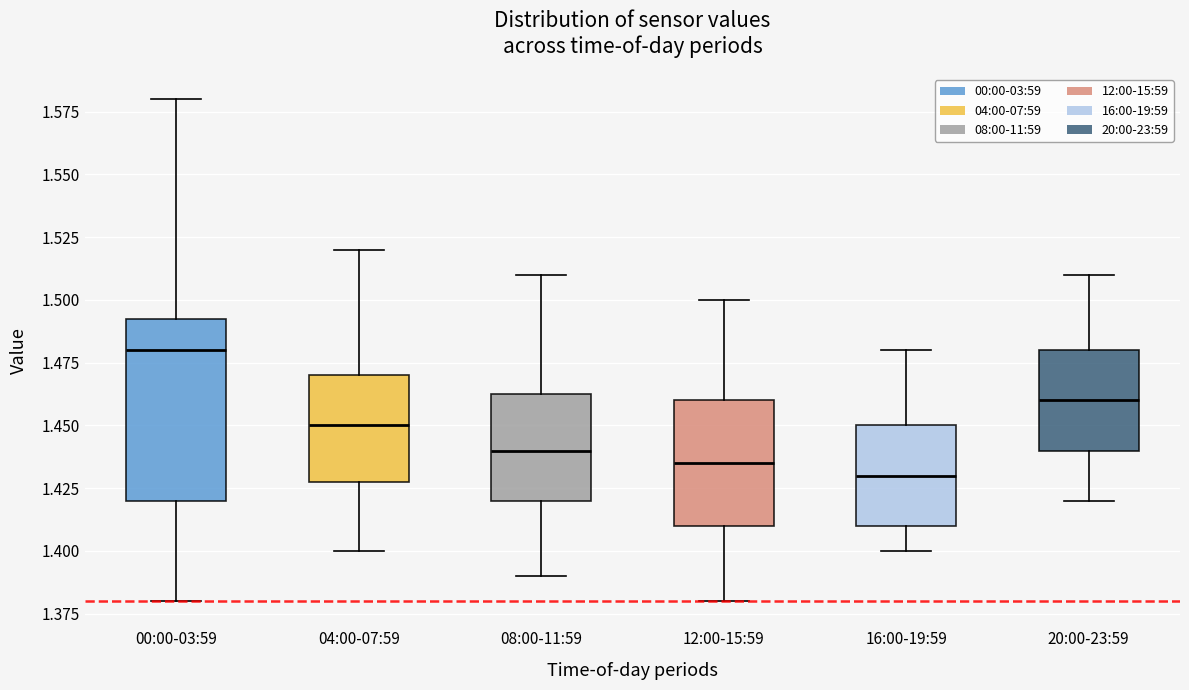

Which box is the tallest, from its lower edge to its upper edge?

00:00-03:59